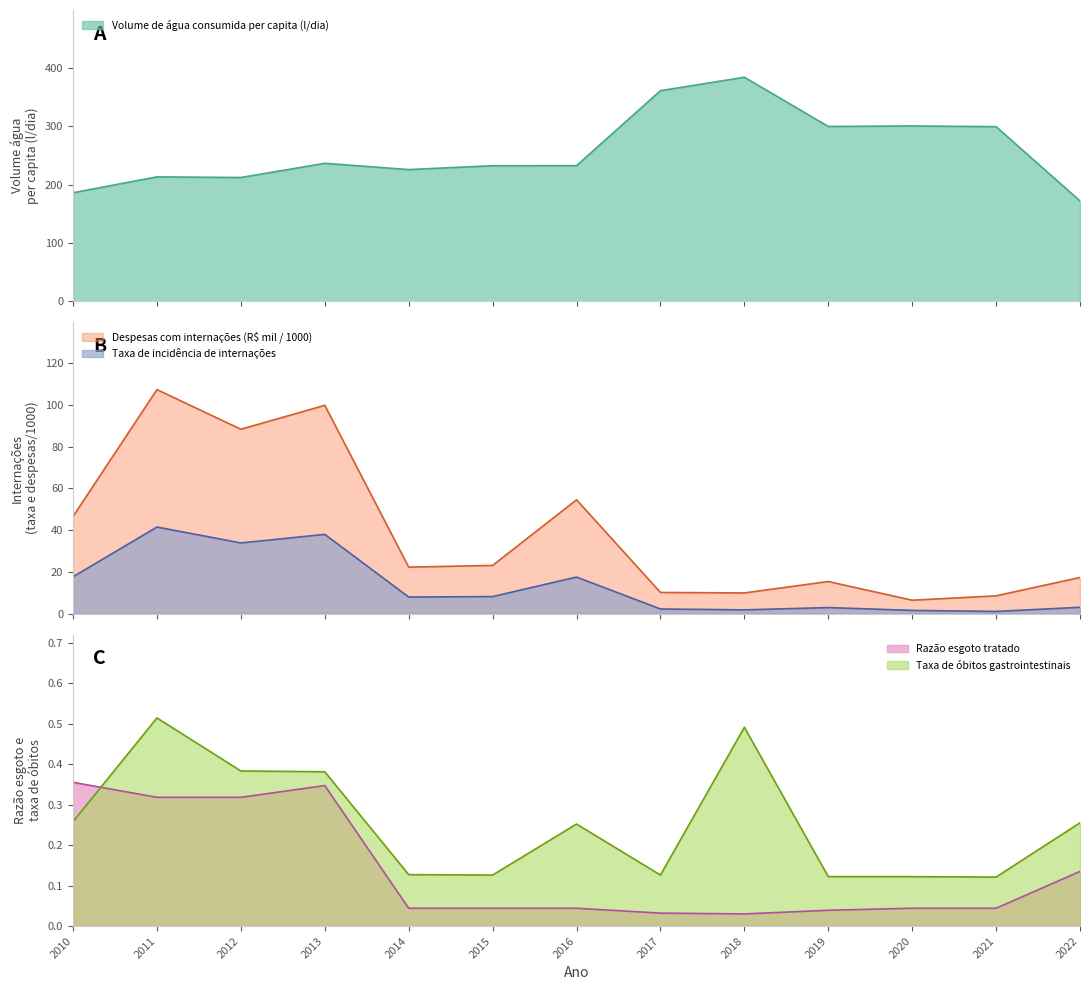

True or false: Taxa de incidência de internações and Razão esgoto tratado cross at least once.

False